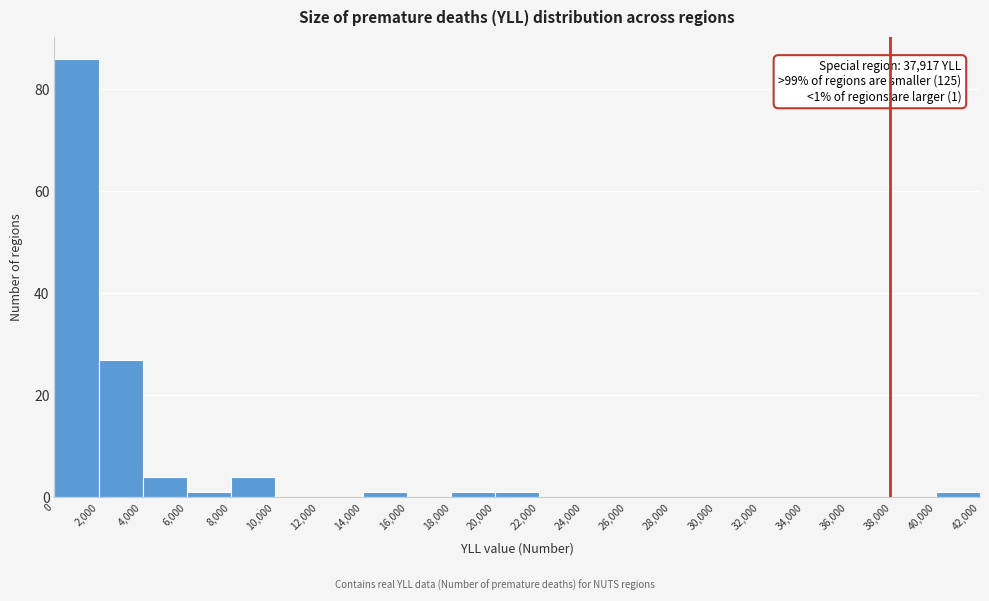

Over which range of the x-axis is the bar tallest?

0 to 2,000